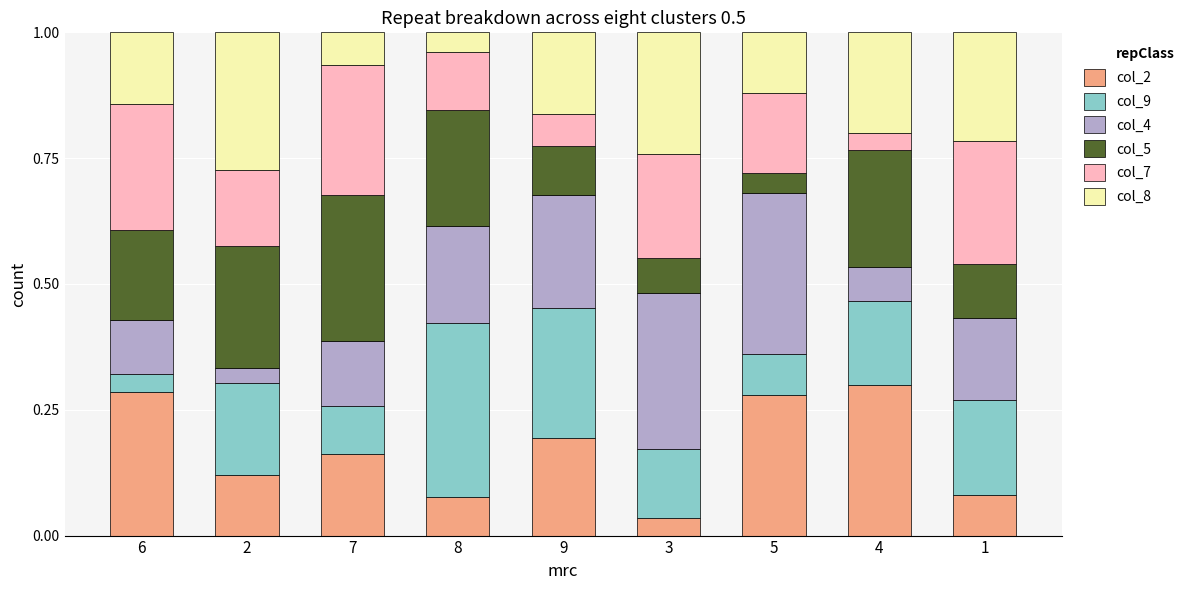

What is the sum of all col_2 values?

1.5